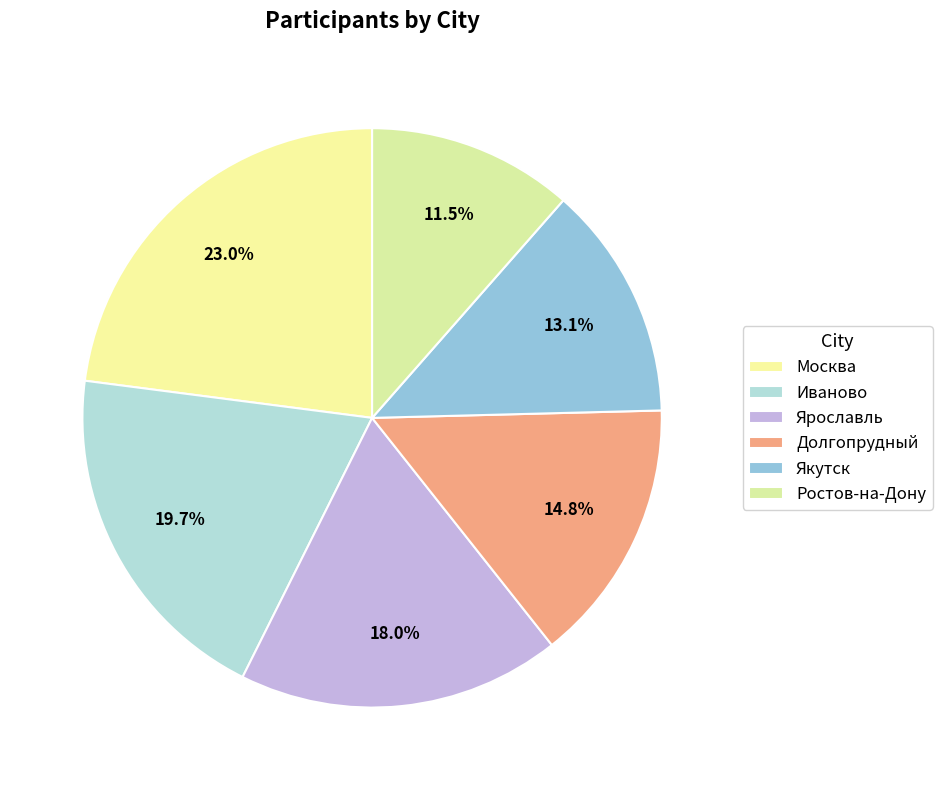

Is there a majority slice in this chart?

No